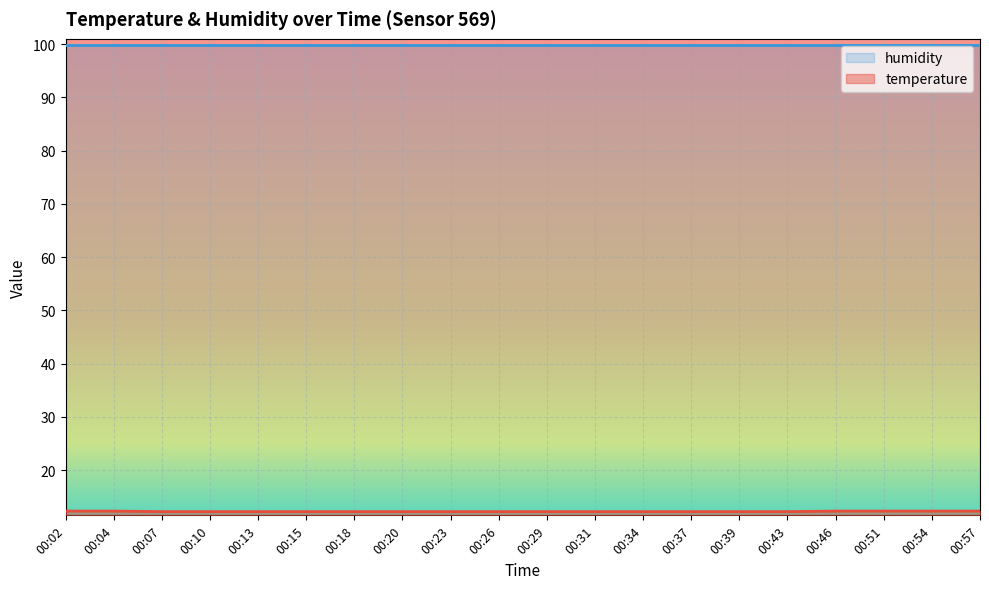

True or false: the data shows 7.3 at 00:39.

False